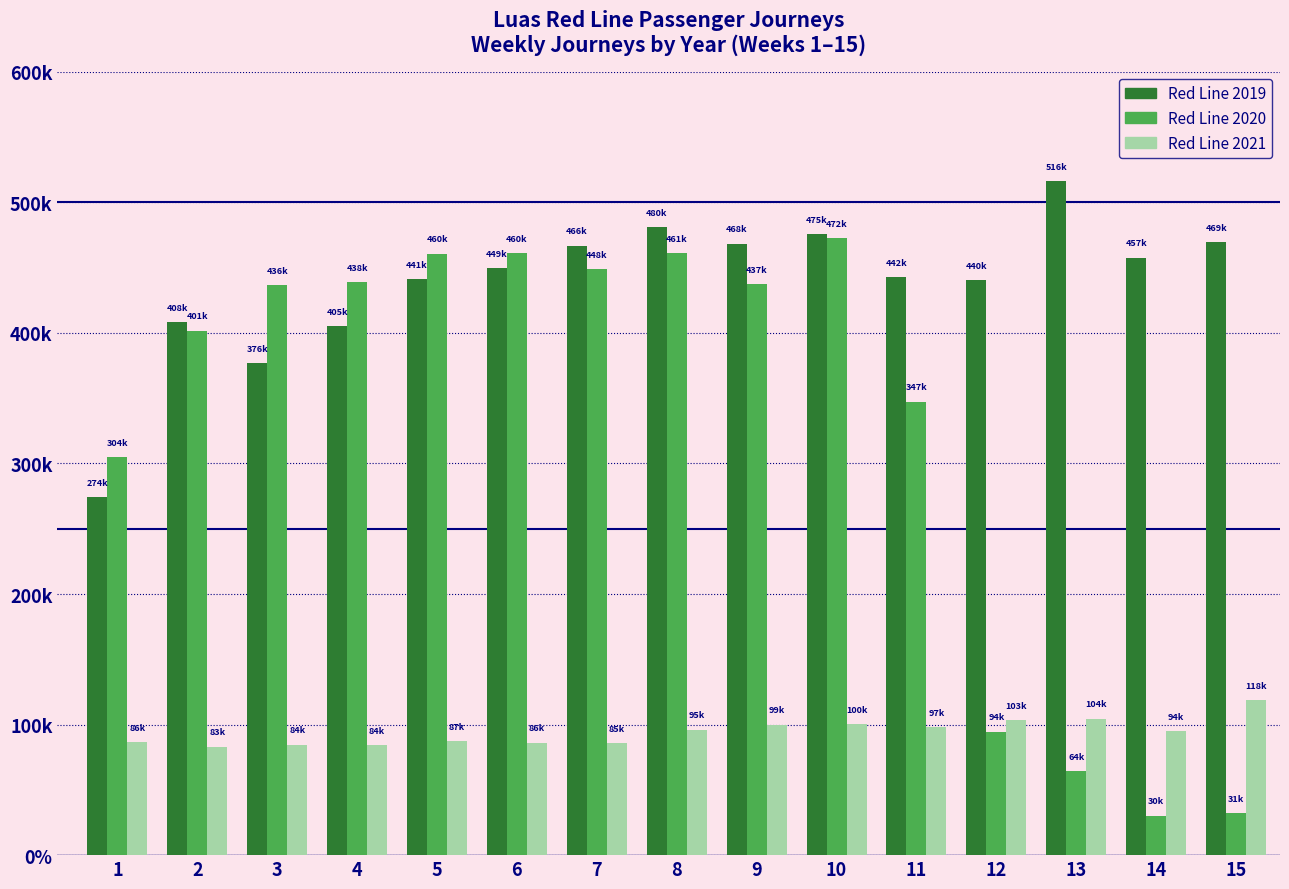

What are all the series names shown in the legend?

Red Line 2019, Red Line 2020, Red Line 2021